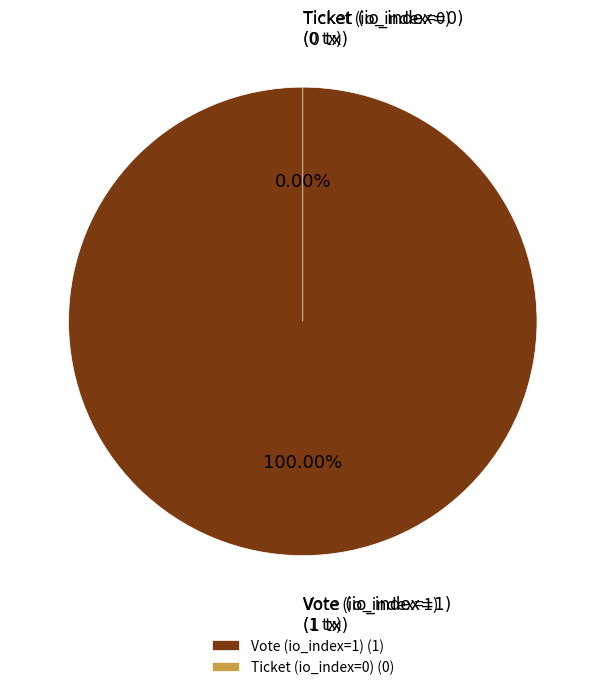

Does Vote (io_index=1) represent more than half of the total?

Yes